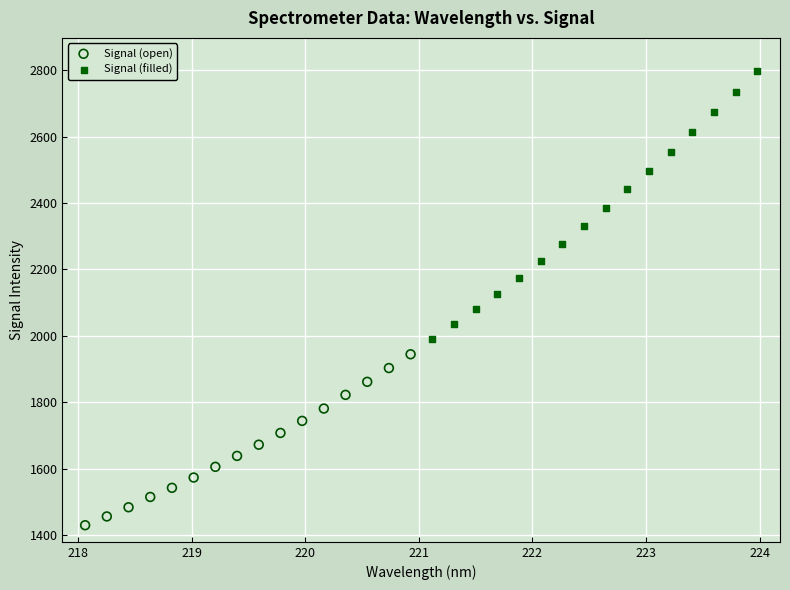

Which series reaches the minimum Y coordinate?

Signal (open)